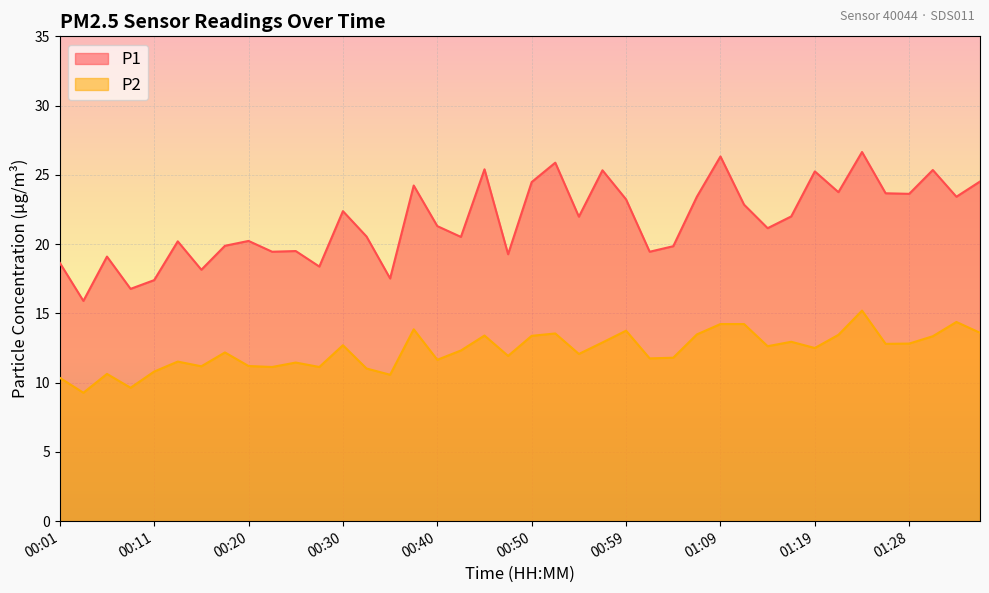

True or false: P1 and P2 intersect in this chart.

False